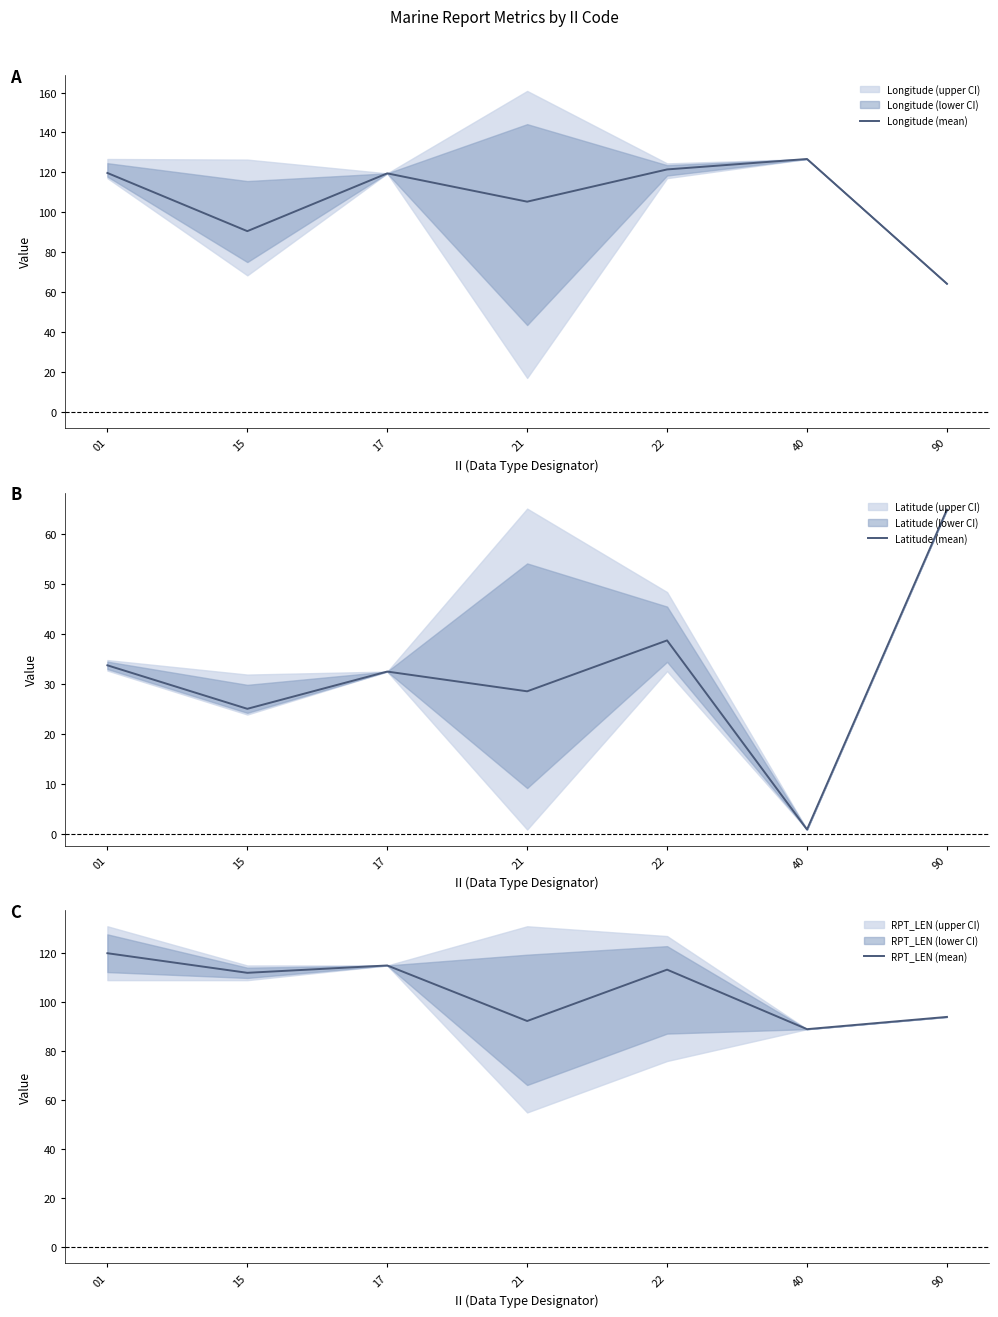

What is the highest value of the RPT_LEN (mean) series?

120.0